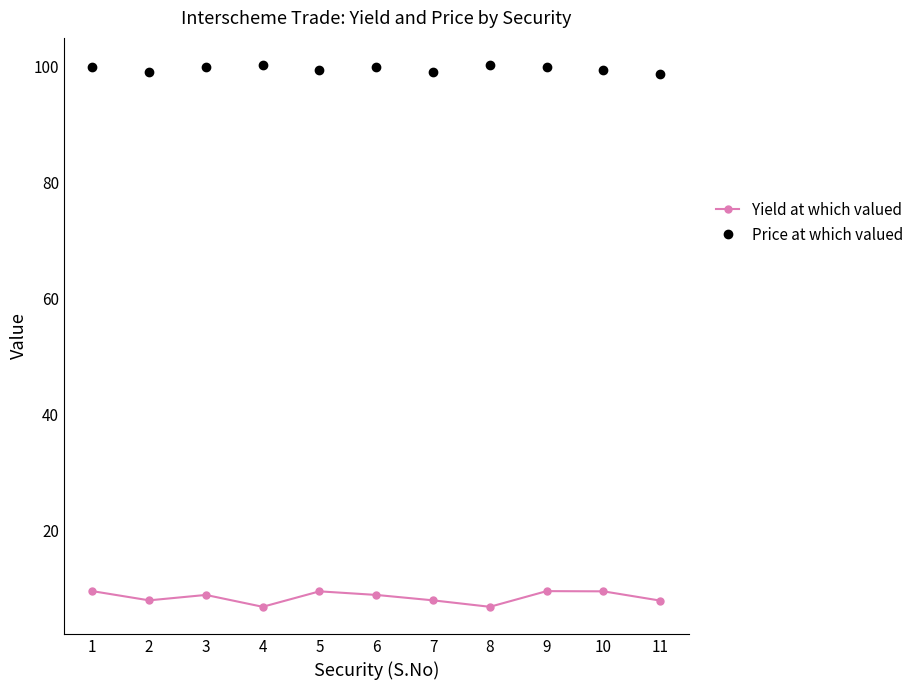

Is this an area chart (filled region under the line)?

No